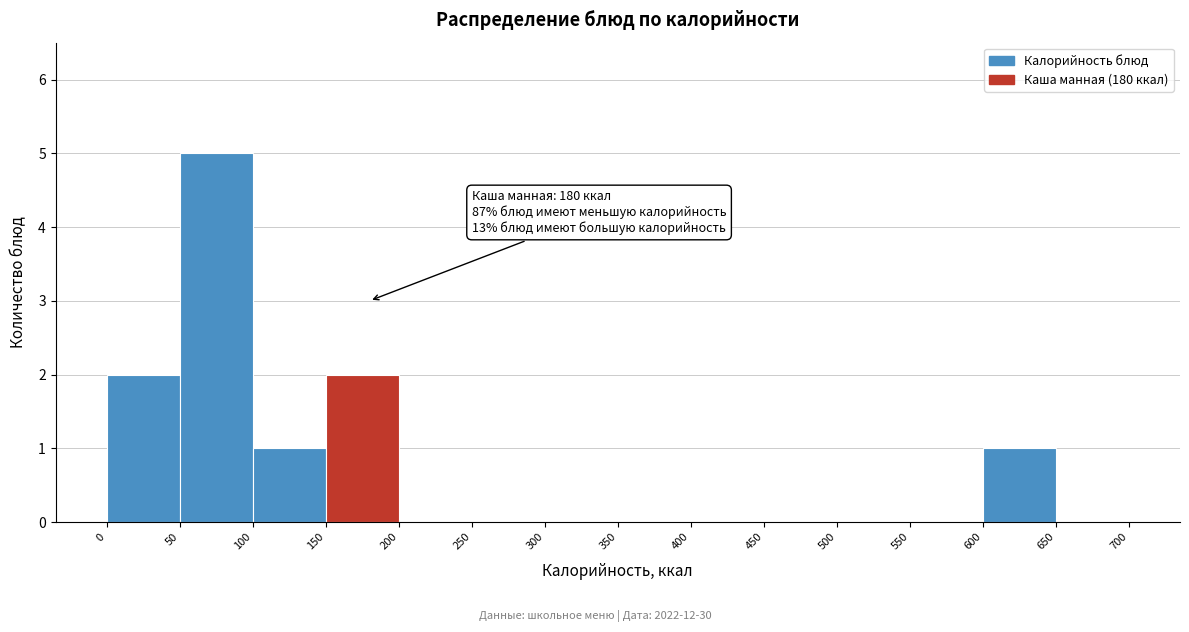

Which range on the x-axis has the tallest bar?

50 to 100